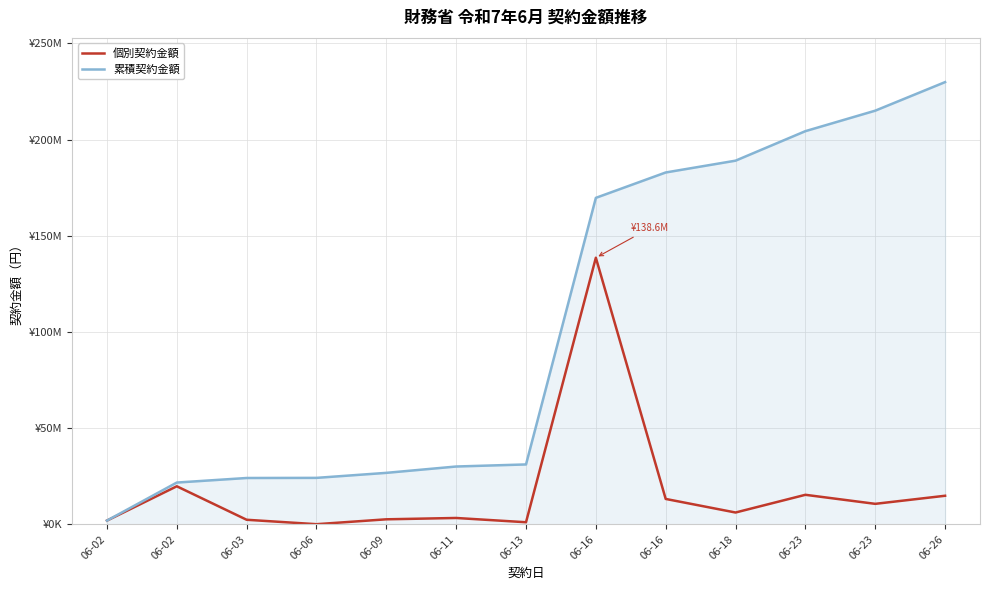

Does the chart have visible grid lines?

Yes